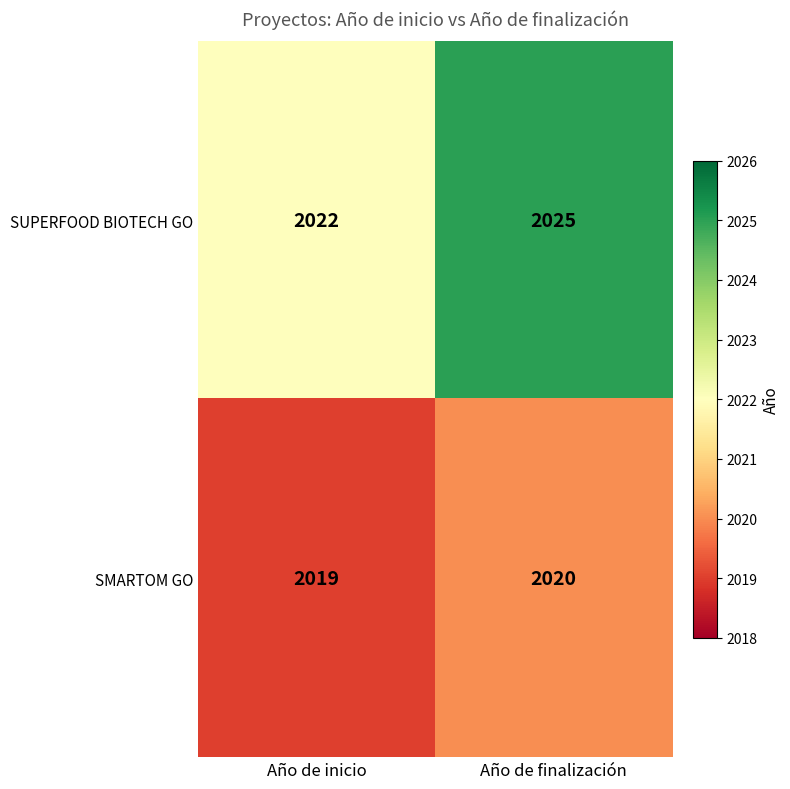

What is the difference between the highest and lowest values at Año de inicio?

3